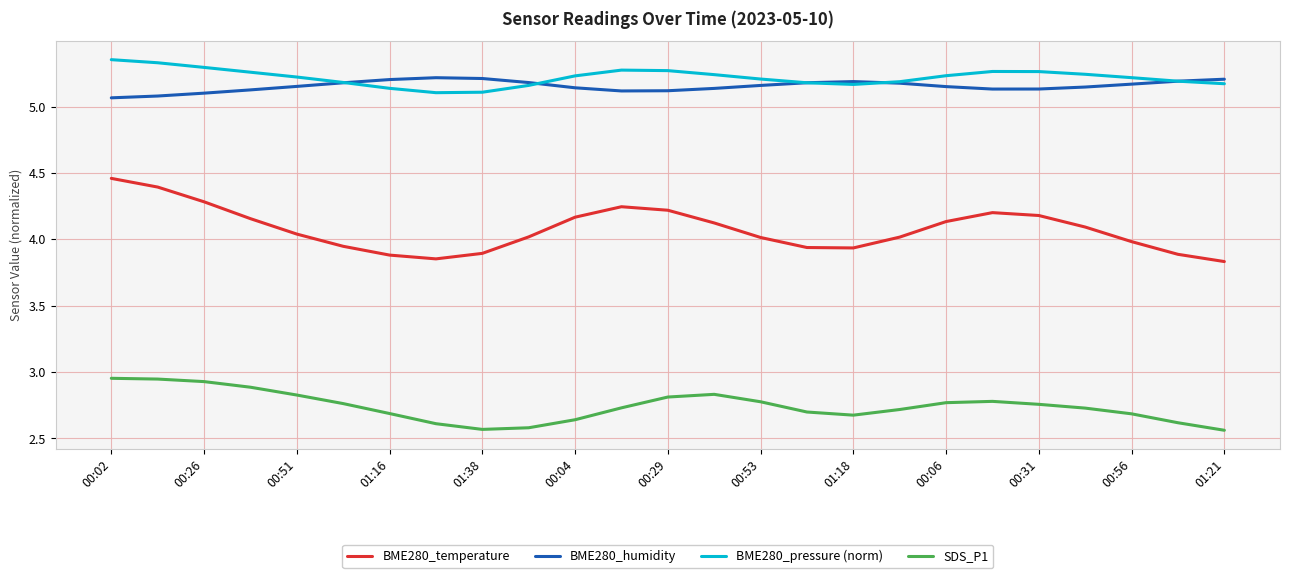

Which series has the widest spread of values?

BME280_temperature